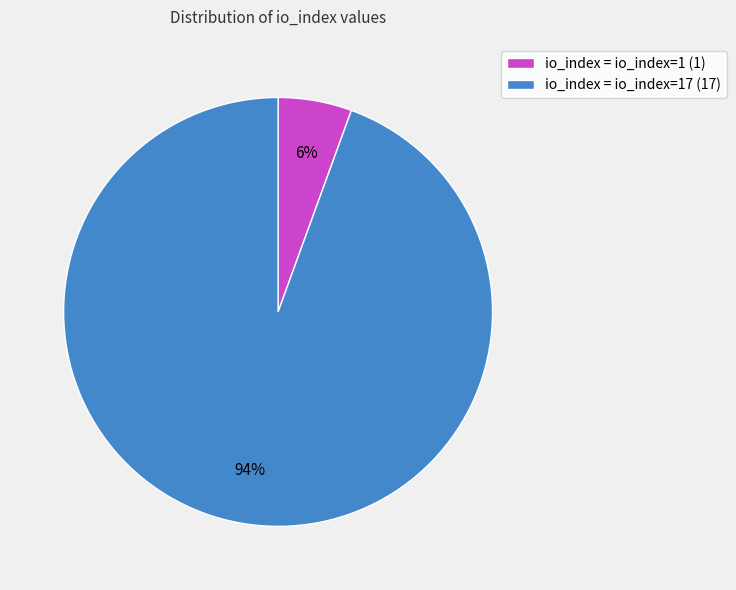

To the nearest percent, what is the average slice percentage?

50%